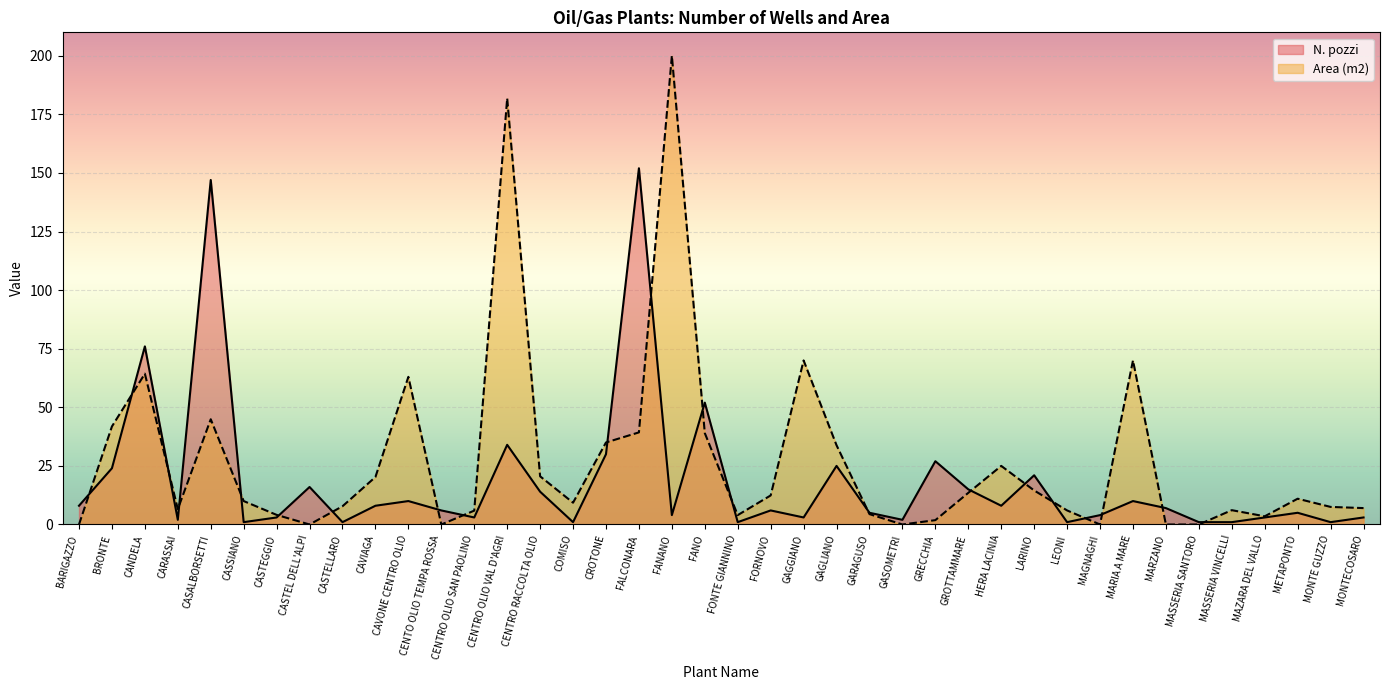

How many intersections are there between Area (m2) and N. pozzi?

21